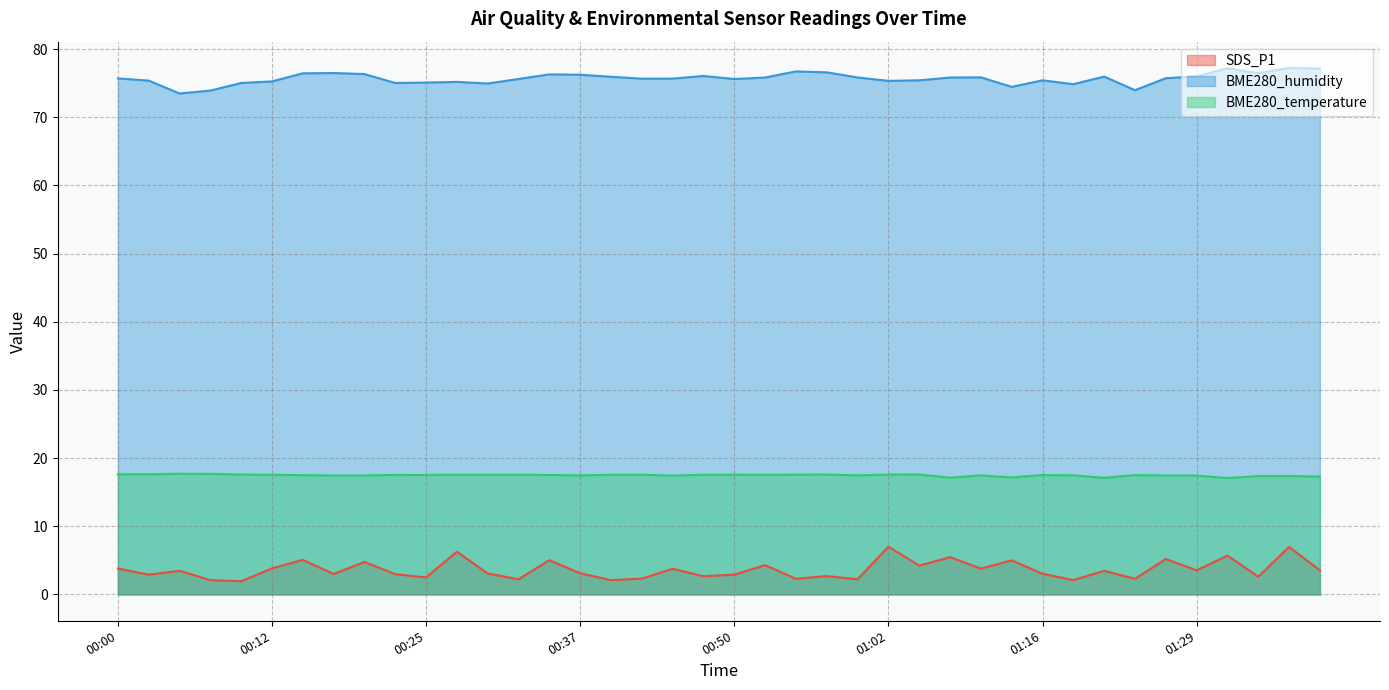

Count the number of categories in the chart.

40